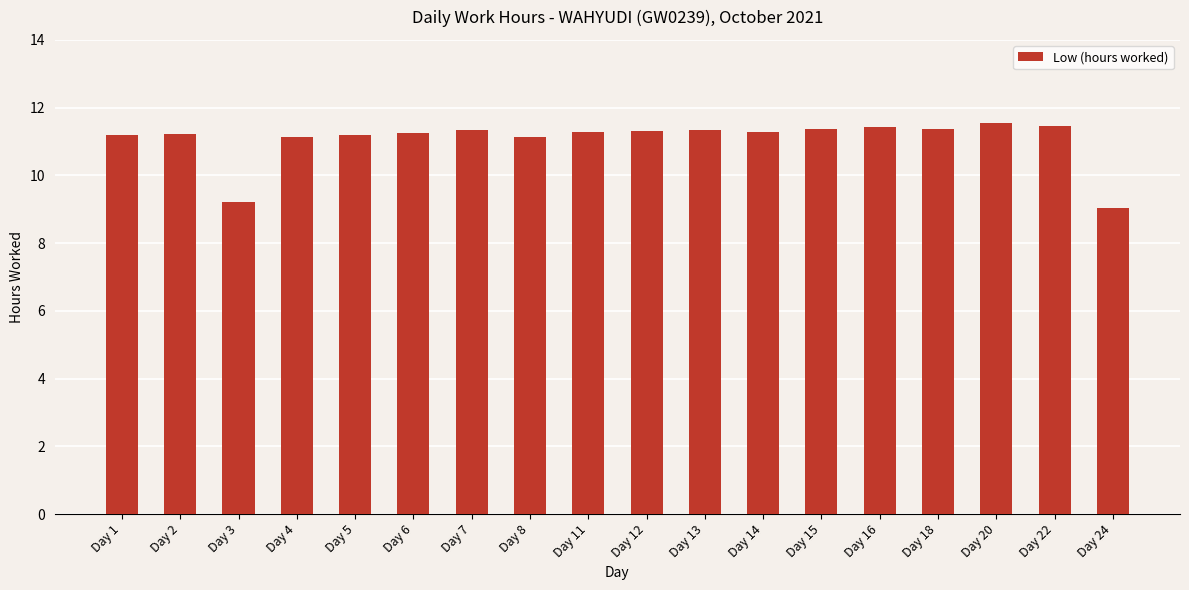

What is the value of the 5th bar from the left?

11.2